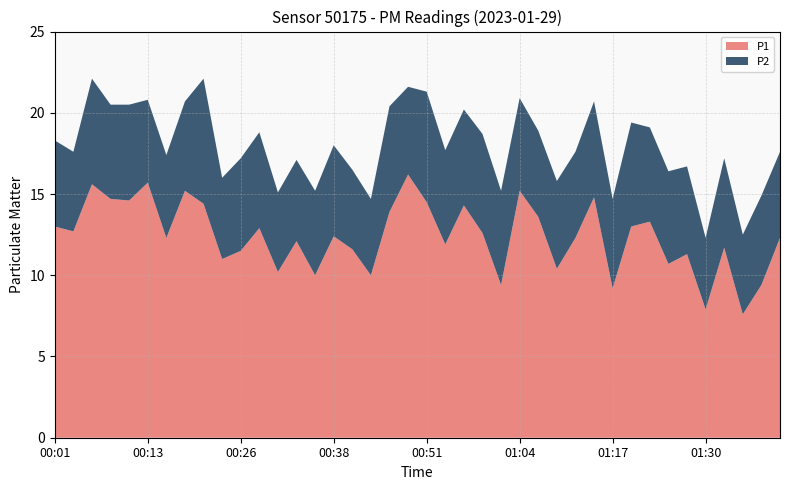

Reading right to left, transcribe all the data shown in this chart.

P1: 01:39=12.3	01:37=9.4	01:34=7.6	01:32=11.7	01:30=7.9	01:27=11.3	01:25=10.7	01:22=13.3	01:20=13.0	01:17=9.2	01:15=14.8	01:12=12.3	01:09=10.4	01:07=13.6	01:04=15.2	01:02=9.4	00:59=12.6	00:57=14.3	00:54=11.9	00:51=14.5	00:49=16.2	00:46=13.9	00:44=10.0	00:41=11.6	00:38=12.4	00:36=10.0	00:33=12.1	00:31=10.2	00:28=12.9	00:26=11.5	00:23=11.0	00:21=14.4	00:18=15.2	00:16=12.3	00:13=15.7	00:11=14.6	00:08=14.7	00:06=15.6	00:03=12.7	00:01=13.0
P2: 01:39=5.3	01:37=5.5	01:34=4.9	01:32=5.5	01:30=4.4	01:27=5.4	01:25=5.7	01:22=5.8	01:20=6.4	01:17=5.5	01:15=5.9	01:12=5.3	01:09=5.4	01:07=5.3	01:04=5.7	01:02=5.8	00:59=6.1	00:57=5.9	00:54=5.8	00:51=6.8	00:49=5.4	00:46=6.5	00:44=4.7	00:41=4.9	00:38=5.6	00:36=5.2	00:33=5.0	00:31=4.9	00:28=5.9	00:26=5.7	00:23=5.0	00:21=7.7	00:18=5.5	00:16=5.1	00:13=5.1	00:11=5.9	00:08=5.8	00:06=6.5	00:03=4.9	00:01=5.3